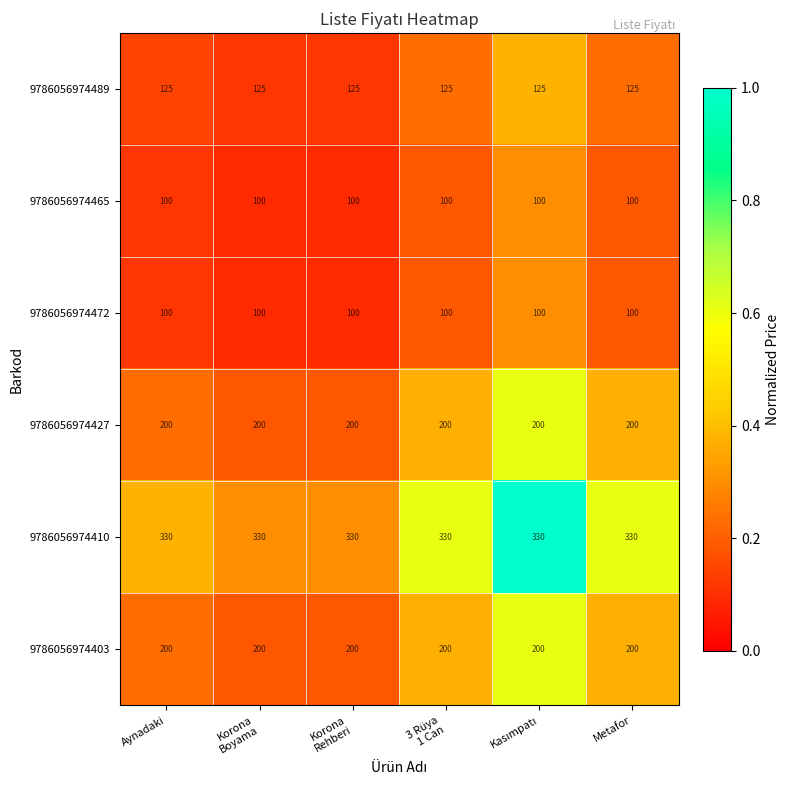

What is the maximum value shown in the chart?

330